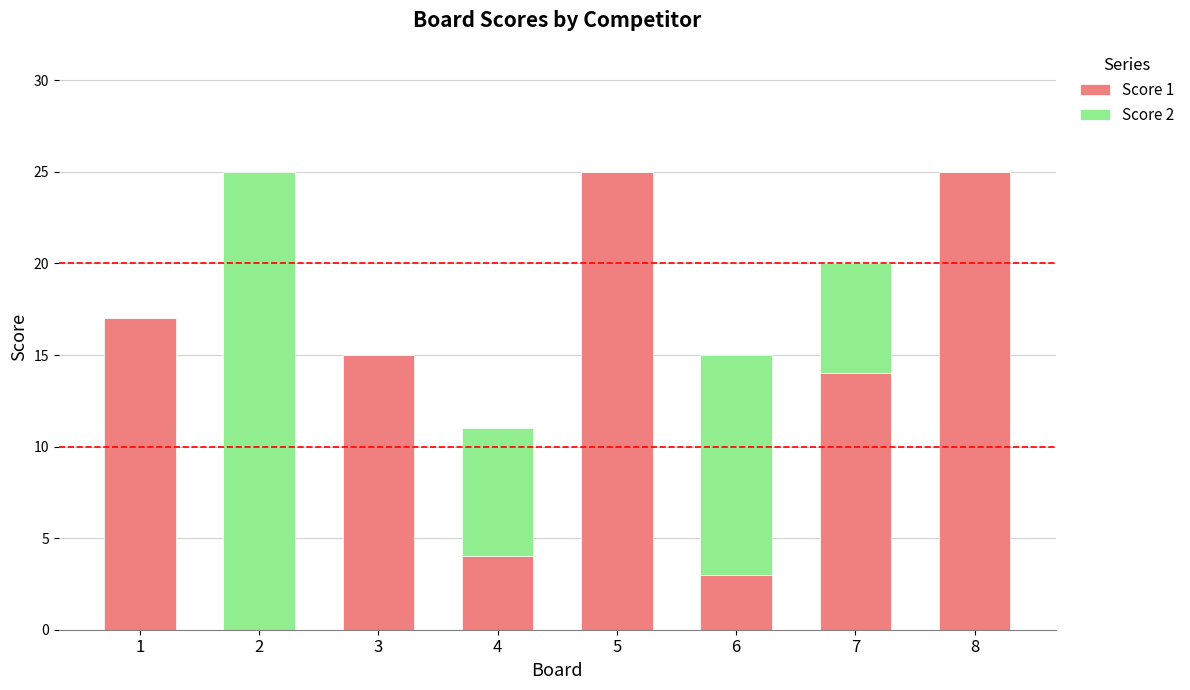

Reading left to right, what are the values for Score 1?

1=17	2=0	3=15	4=4	5=25	6=3	7=14	8=25